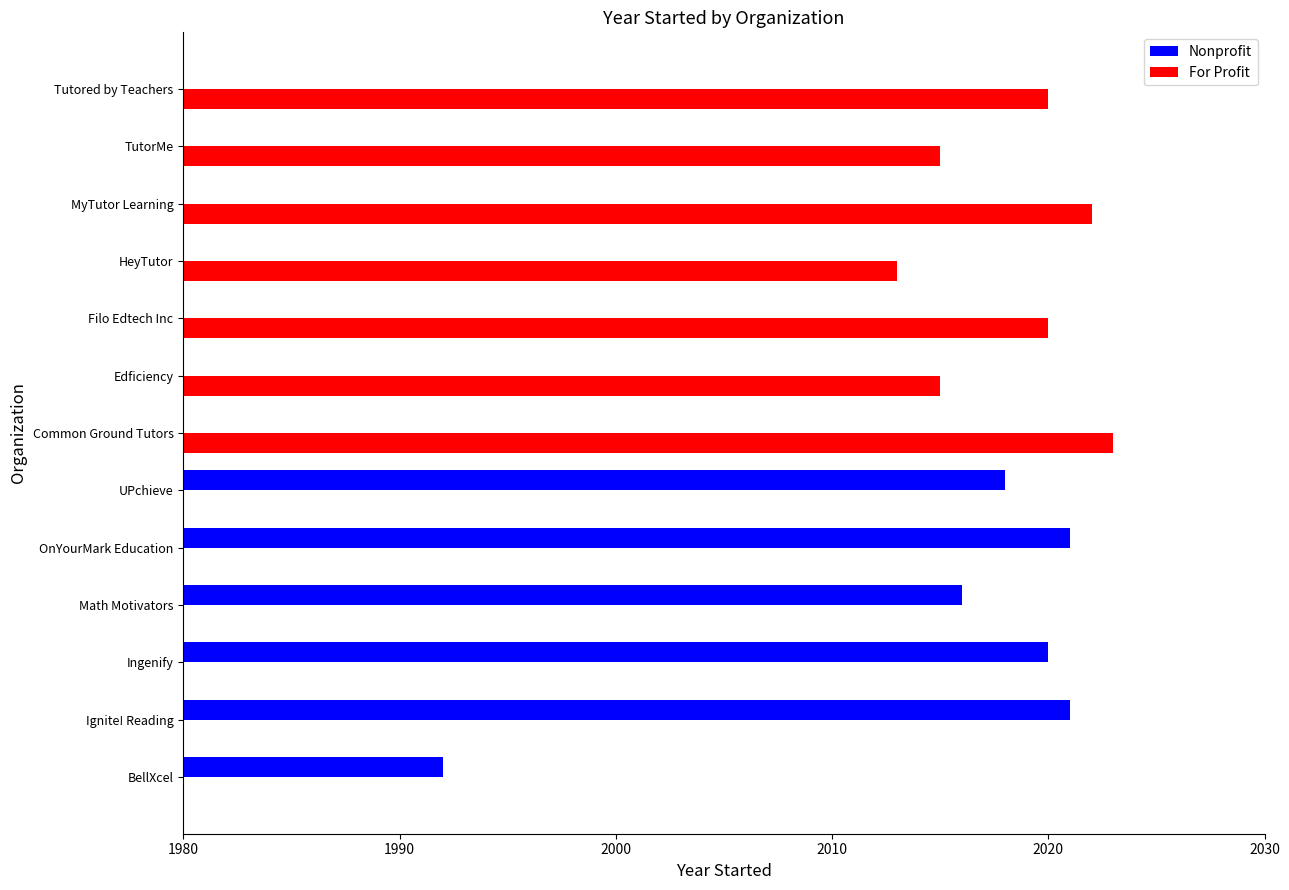

How many categories are shown in the chart?

13